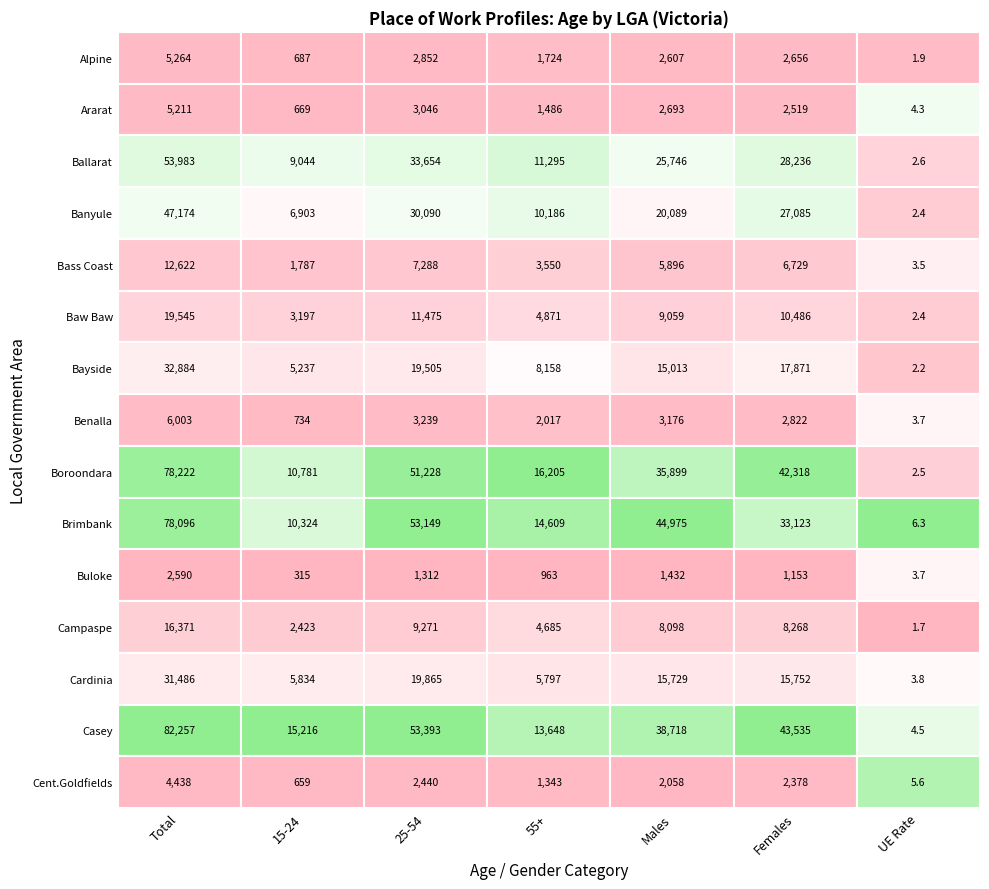

Reading left to right, transcribe all the data shown in this chart.

Alpine: 5264.0	687.0	2852.0	1724.0	2607.0	2656.0	1.9
Ararat: 5211.0	669.0	3046.0	1486.0	2693.0	2519.0	4.3
Ballarat: 53983.0	9044.0	33654.0	11295.0	25746.0	28236.0	2.6
Banyule: 47174.0	6903.0	30090.0	10186.0	20089.0	27085.0	2.4
Bass Coast: 12622.0	1787.0	7288.0	3550.0	5896.0	6729.0	3.5
Baw Baw: 19545.0	3197.0	11475.0	4871.0	9059.0	10486.0	2.4
Bayside: 32884.0	5237.0	19505.0	8158.0	15013.0	17871.0	2.2
Benalla: 6003.0	734.0	3239.0	2017.0	3176.0	2822.0	3.7
Boroondara: 78222.0	10781.0	51228.0	16205.0	35899.0	42318.0	2.5
Brimbank: 78096.0	10324.0	53149.0	14609.0	44975.0	33123.0	6.3
Buloke: 2590.0	315.0	1312.0	963.0	1432.0	1153.0	3.7
Campaspe: 16371.0	2423.0	9271.0	4685.0	8098.0	8268.0	1.7
Cardinia: 31486.0	5834.0	19865.0	5797.0	15729.0	15752.0	3.8
Casey: 82257.0	15216.0	53393.0	13648.0	38718.0	43535.0	4.5
Cent.Goldfields: 4438.0	659.0	2440.0	1343.0	2058.0	2378.0	5.6